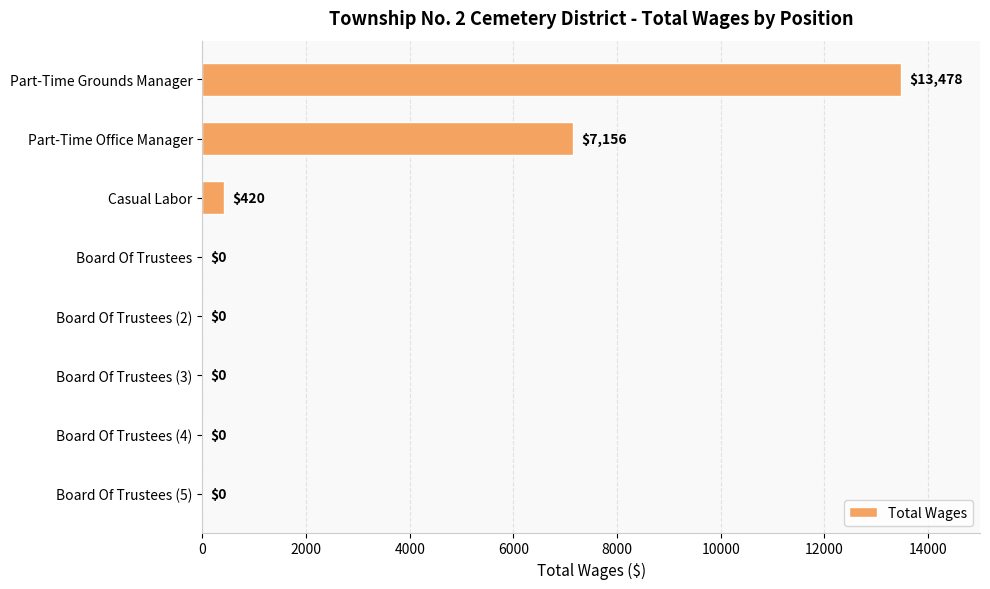

The chart shows a value of 0 at Board Of Trustees (2). True or false?

True